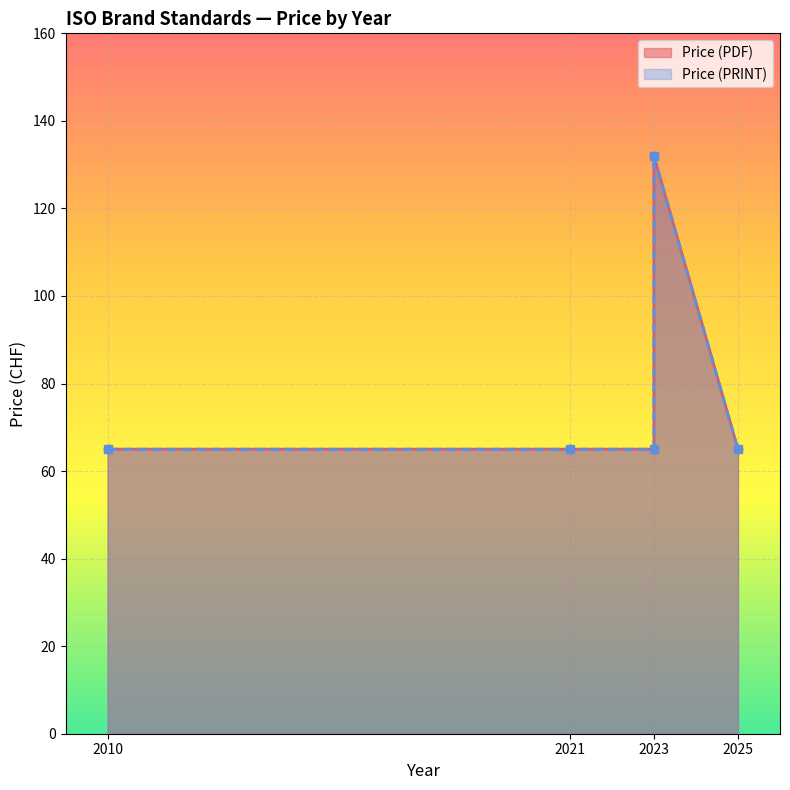

What is the difference between the maximum and second lowest values in the Price (PDF) series?

67